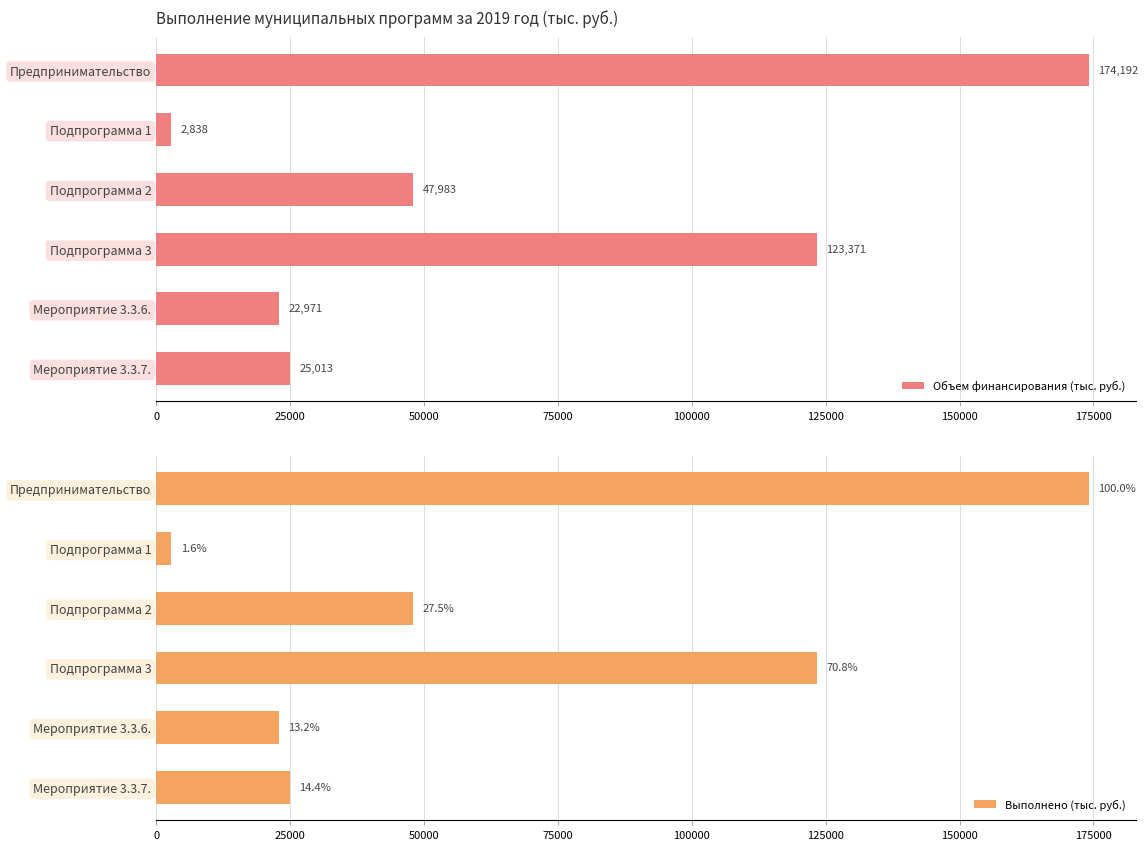

What is the difference between the maximum and minimum values in the Выполнено (тыс. руб.) series?

171354.2